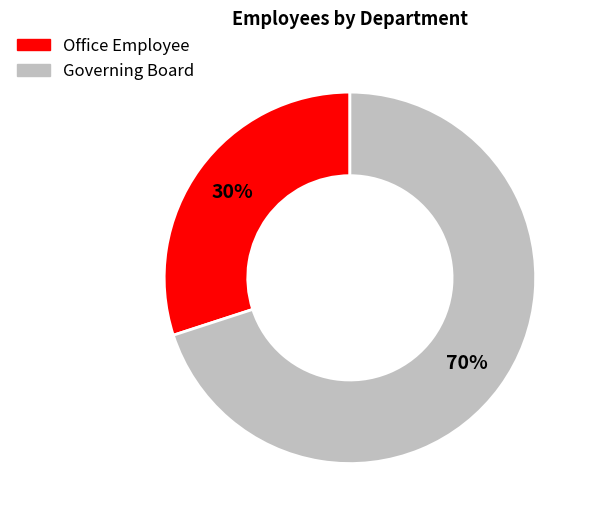

The Governing Board slice represents 64% of the pie. True or false?

False